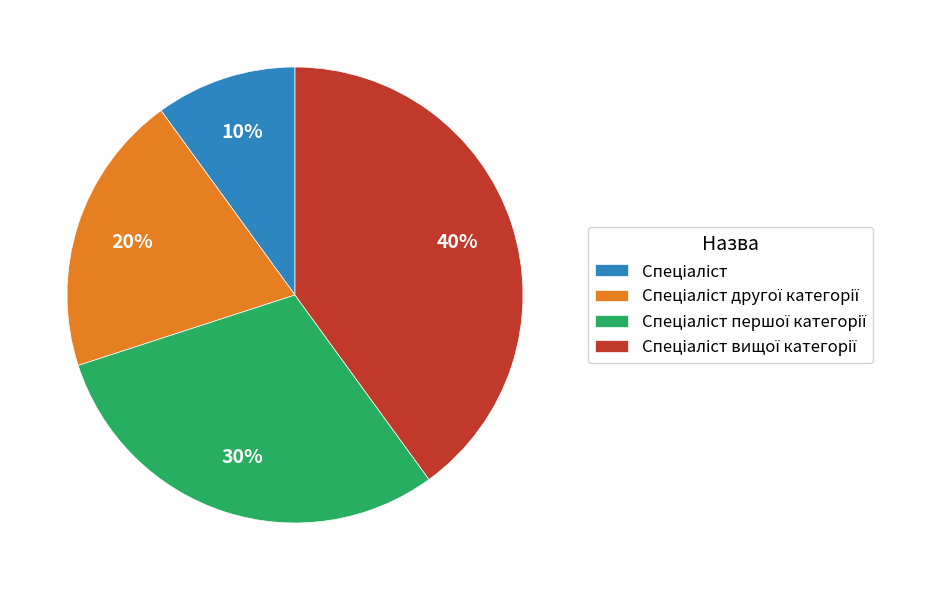

Is there any slice that represents more than half of the pie?

No